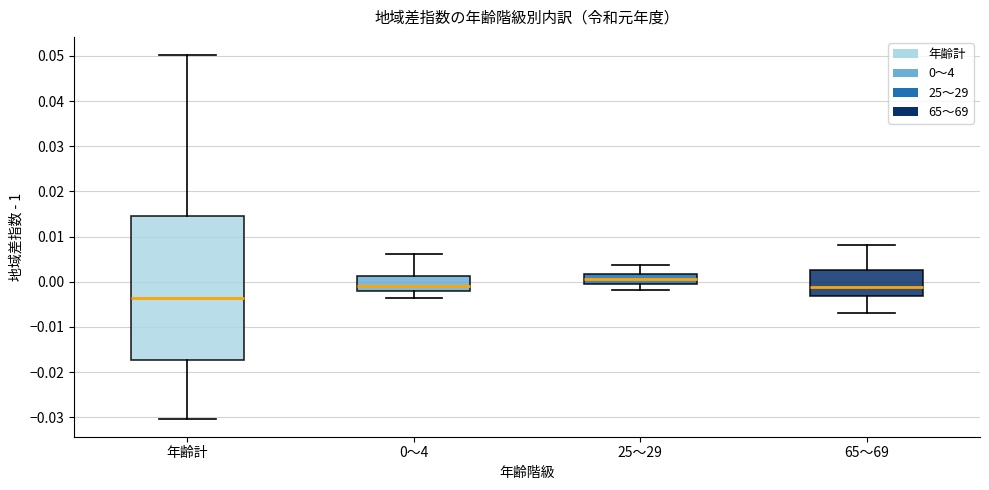

Reading left to right, read every box against the y-axis: the position of its median line, the range the box covers, and the ends of its whiskers. The values are not printed on the chart, so give them approximately, as read against the axis.

年齢計: median -0.004, box -0.017 to 0.015, whiskers -0.030 to 0.050
0～4: median -0.001, box -0.002 to 0.001, whiskers -0.004 to 0.006
25～29: median 0.000, box -0.001 to 0.002, whiskers -0.002 to 0.004
65～69: median -0.001, box -0.003 to 0.003, whiskers -0.007 to 0.008